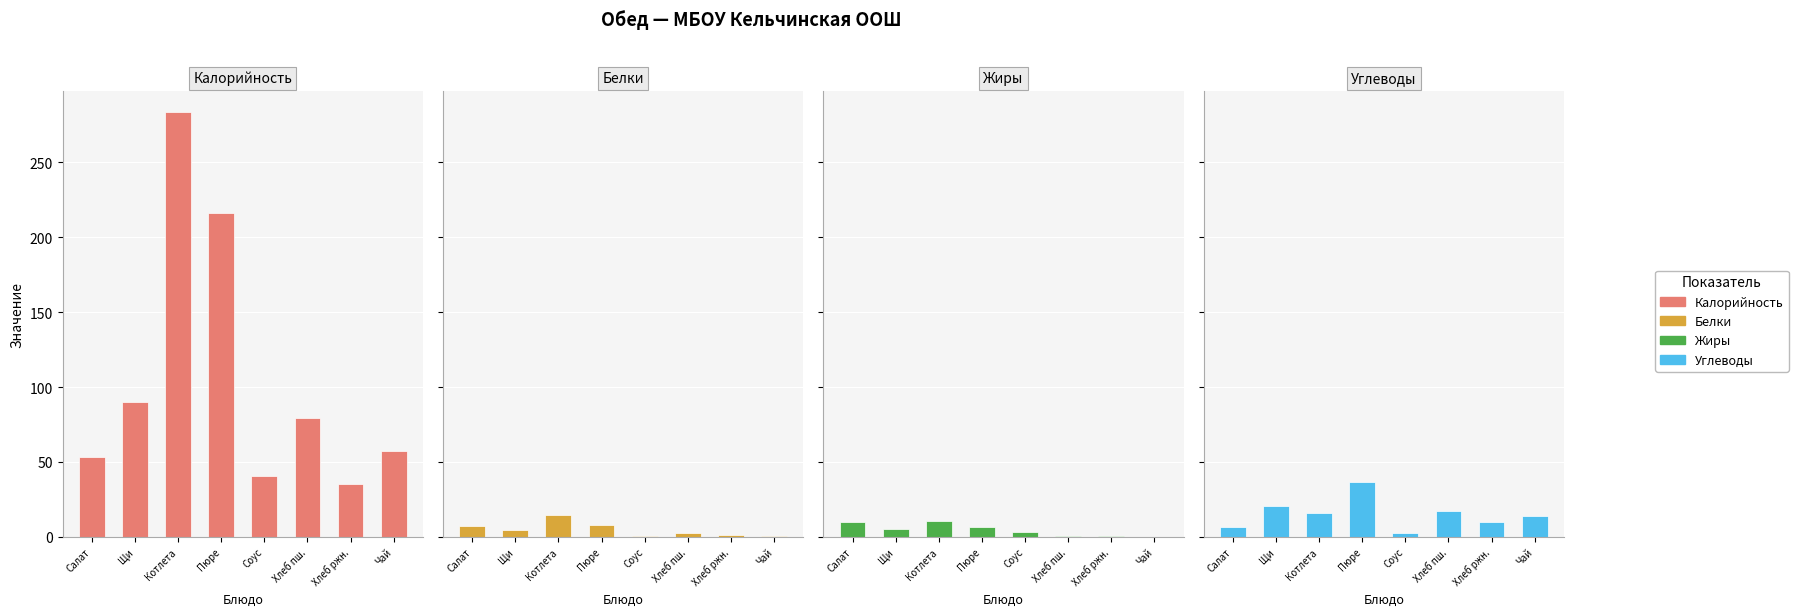

Rank the categories by Калорийность value from highest to lowest.

Котлета, Пюре, Щи, Хлеб пш., Чай, Салат, Соус, Хлеб ржн.